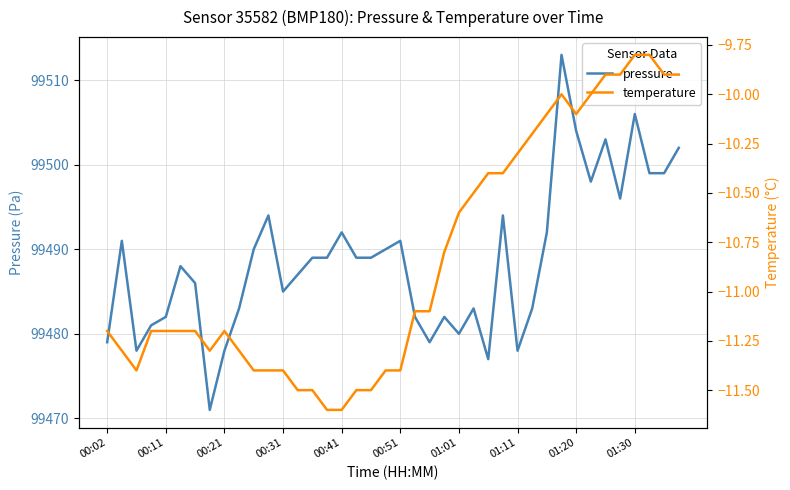

True or false: pressure has a value of 29775.0 at 18.

False